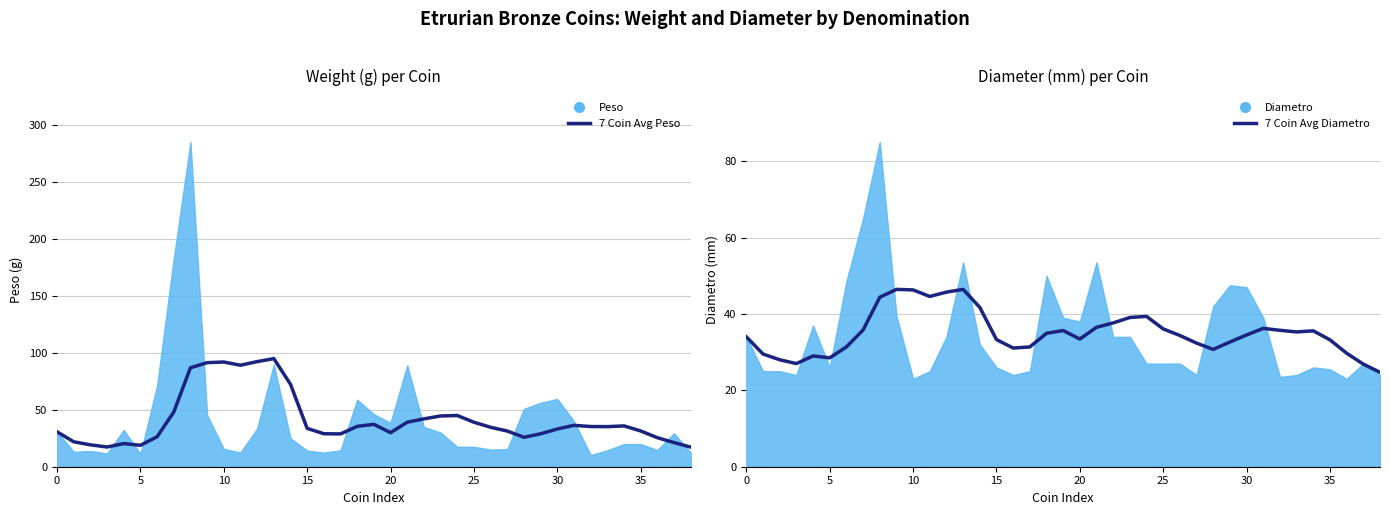

Reading right to left, extract all data points from this chart.

7 Coin Avg Peso: 17.2	21.2	25.5	31.4	35.8	35.1	35.2	36.3	33.1	28.9	25.8	31.3	34.6	39.0	44.9	44.5	42.0	39.0	29.9	37.2	35.4	28.8	28.9	33.6	72.3	94.8	92.2	89.0	91.8	91.2	86.8	48.0	26.3	18.8	20.3	17.3	19.2	21.9	30.6
7 Coin Avg Diametro: 24.7	26.9	29.7	33.2	35.6	35.3	35.7	36.2	34.5	32.6	30.7	32.4	34.4	36.1	39.4	39.1	37.6	36.5	33.4	35.6	34.9	31.4	31.1	33.3	41.7	46.4	45.7	44.6	46.3	46.4	44.4	35.8	31.4	28.5	29.0	27.0	28.0	29.5	34.0